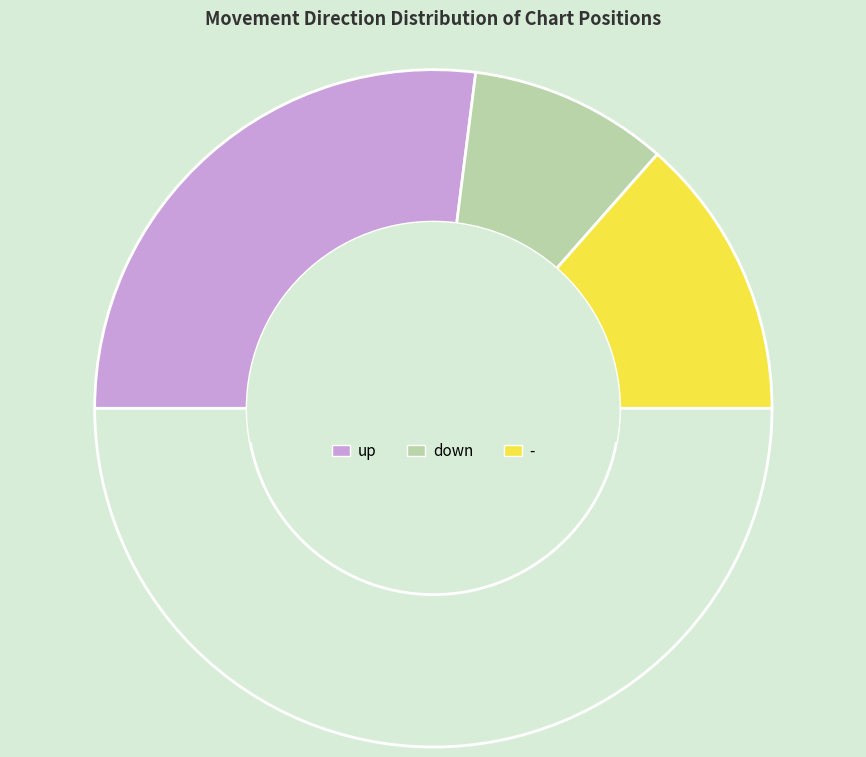

How many slices are in this pie chart?

4